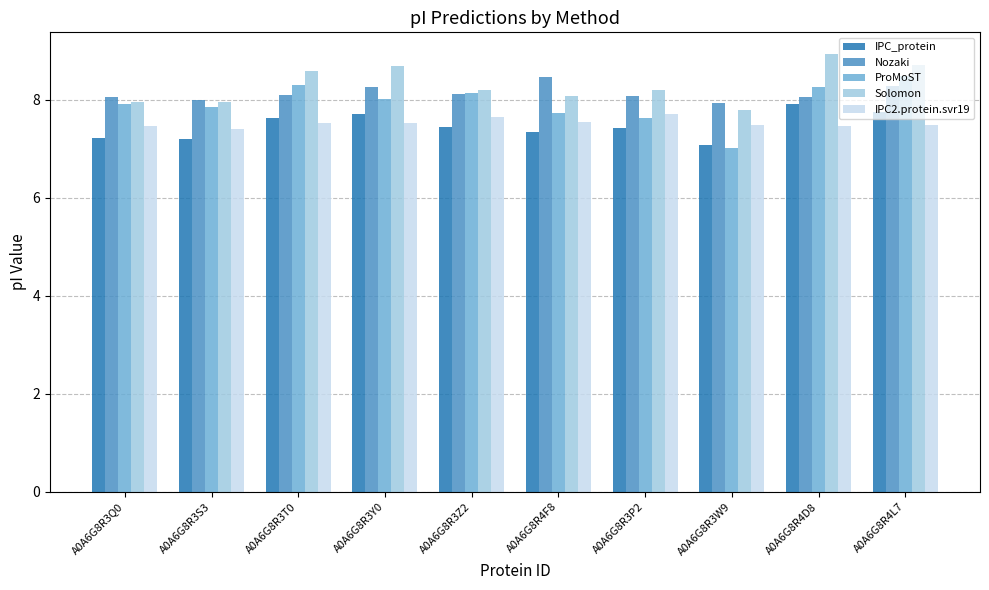

Reading left to right, what are all the values shown in this chart?

IPC_protein: 7.2	7.2	7.6	7.7	7.4	7.4	7.4	7.1	7.9	7.7
Nozaki: 8.1	8.0	8.1	8.3	8.1	8.5	8.1	7.9	8.1	8.3
ProMoST: 7.9	7.9	8.3	8.0	8.1	7.7	7.6	7.0	8.3	8.5
Solomon: 8.0	8.0	8.6	8.7	8.2	8.1	8.2	7.8	8.9	8.7
IPC2.protein.svr19: 7.5	7.4	7.5	7.5	7.7	7.5	7.7	7.5	7.5	7.5